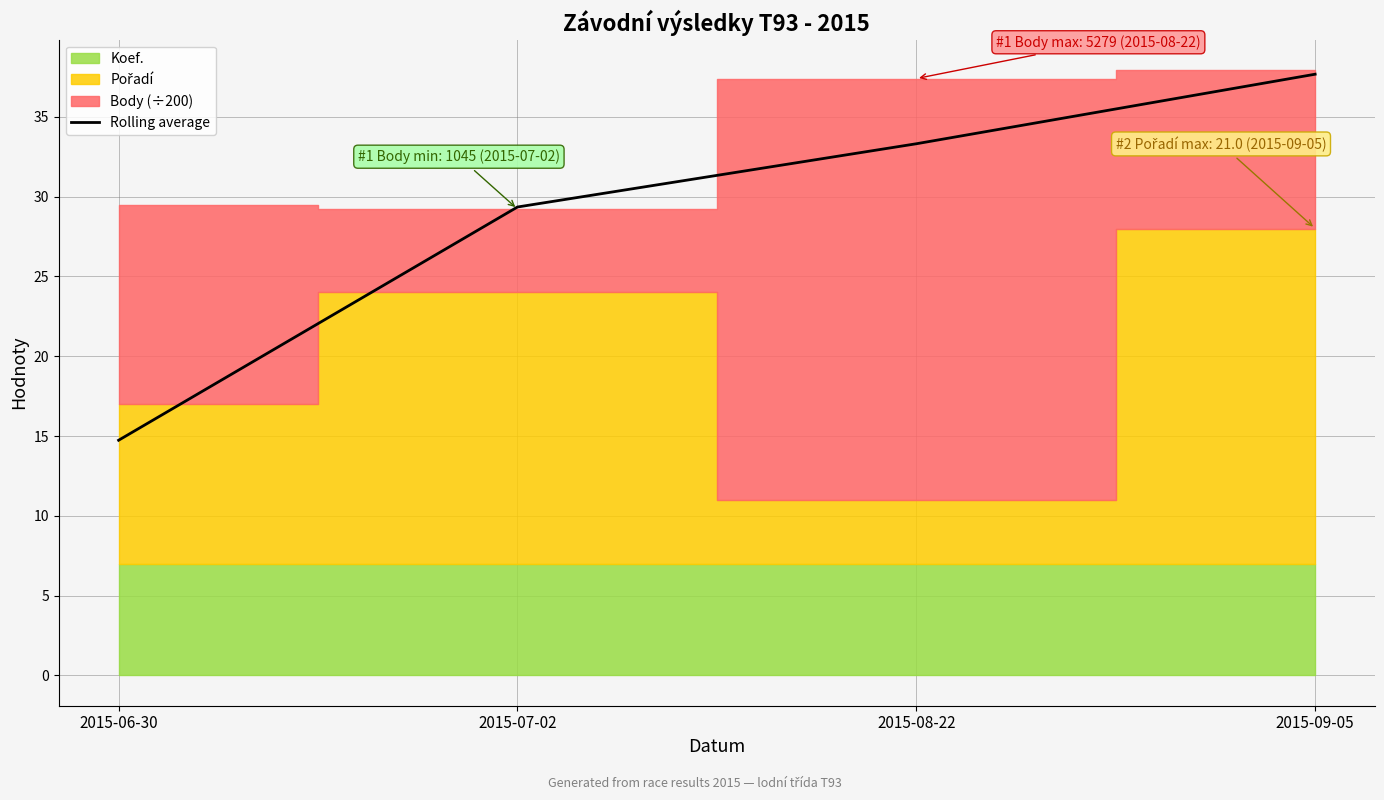

How many data points are above 33?

2